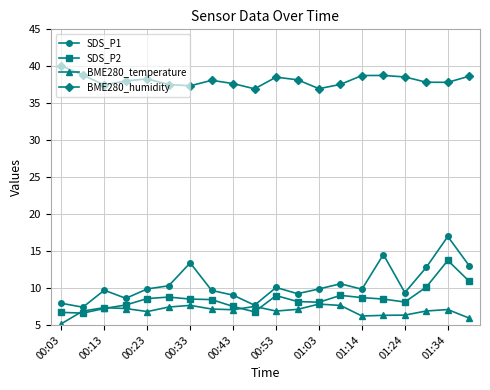

Which series has the largest range (max minus min)?

SDS_P1